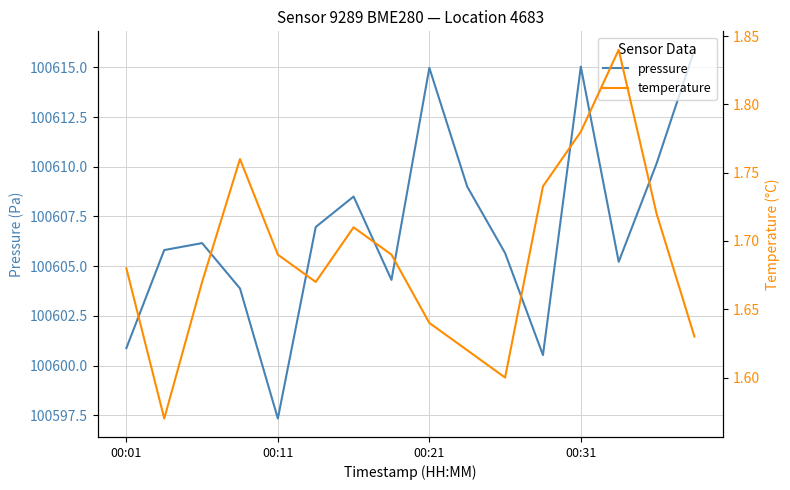

At which label does pressure reach its minimum?

00:11